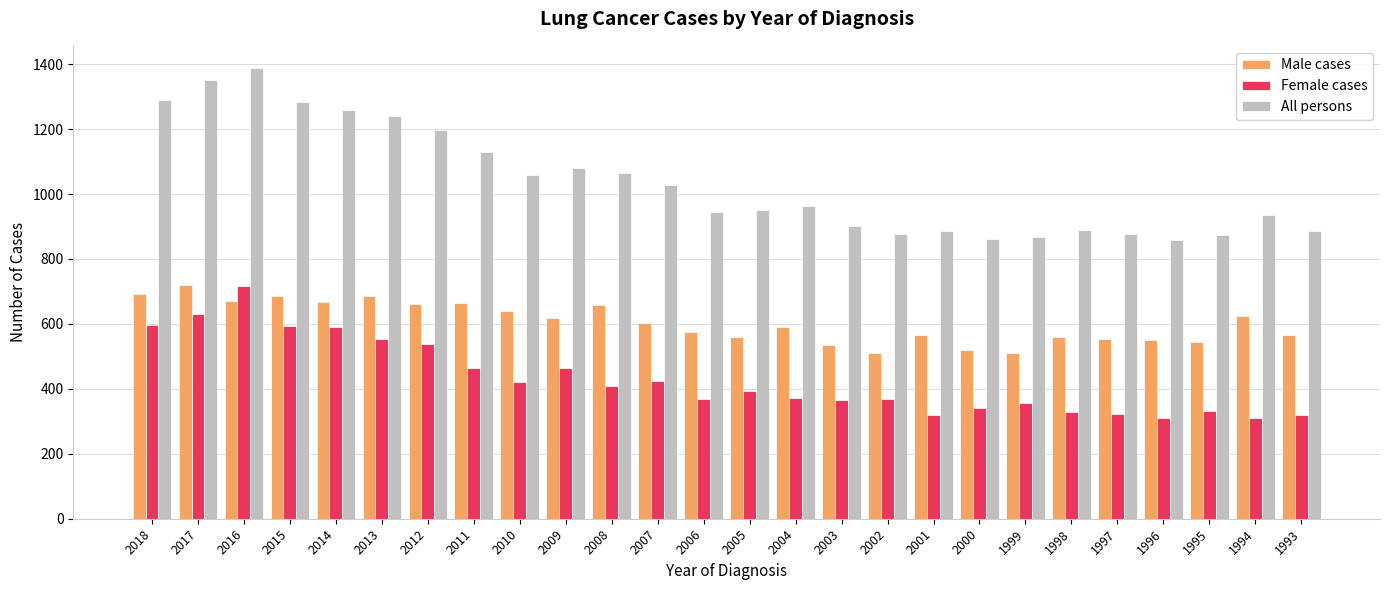

What is the lowest value of the All persons series?

859